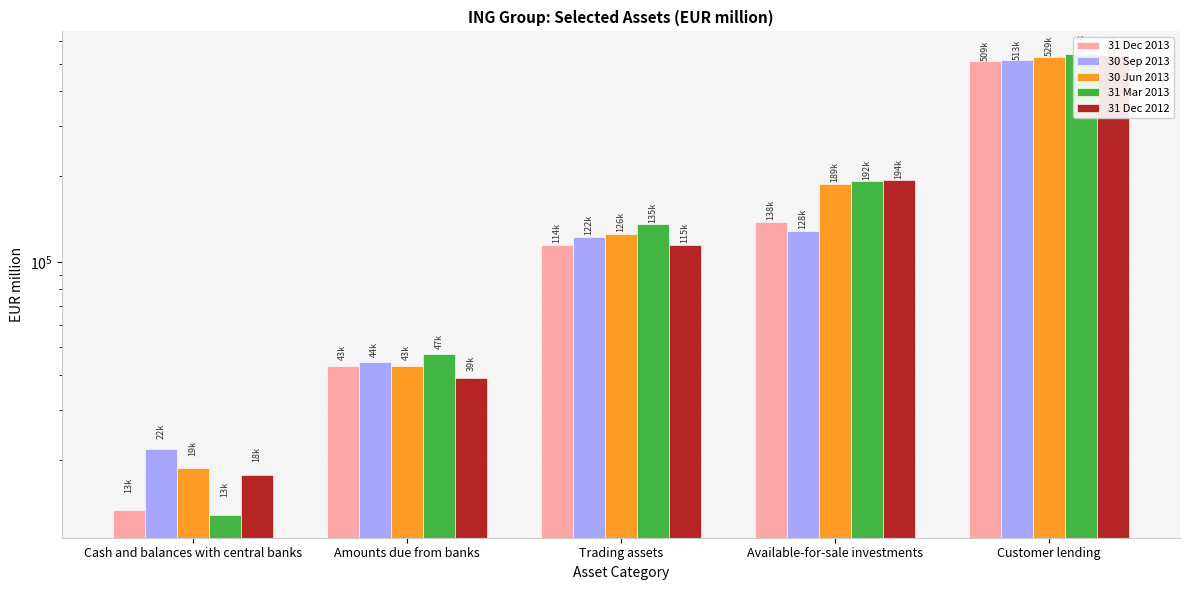

Read the 31 Mar 2013 value at Amounts due from banks.

47262